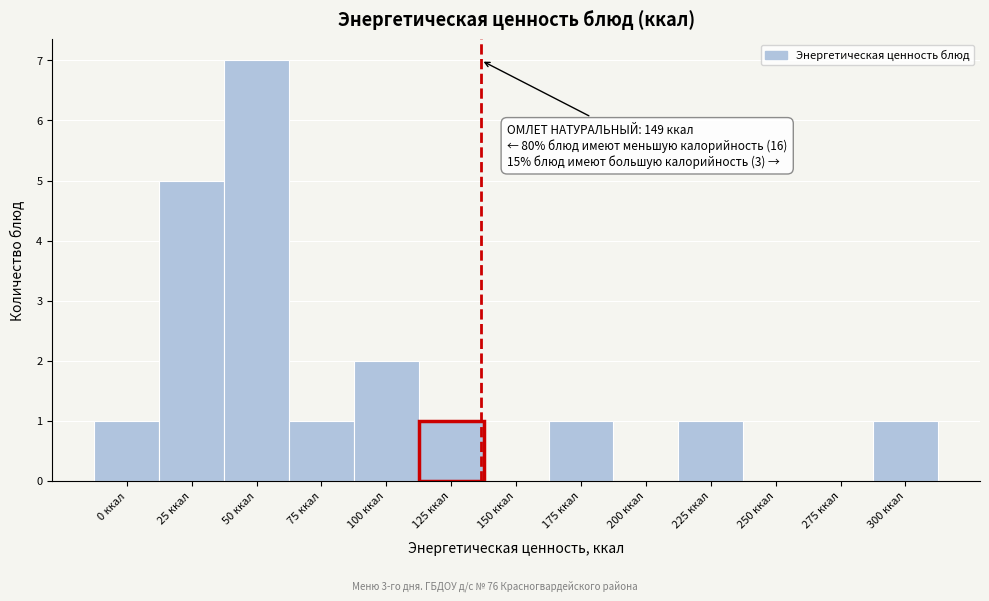

Reading left to right, list all the values displayed in this chart.

0 ккал=1	25 ккал=5	50 ккал=7	75 ккал=1	100 ккал=2	125 ккал=1	150 ккал=0	175 ккал=1	200 ккал=0	225 ккал=1	250 ккал=0	275 ккал=0	300 ккал=1